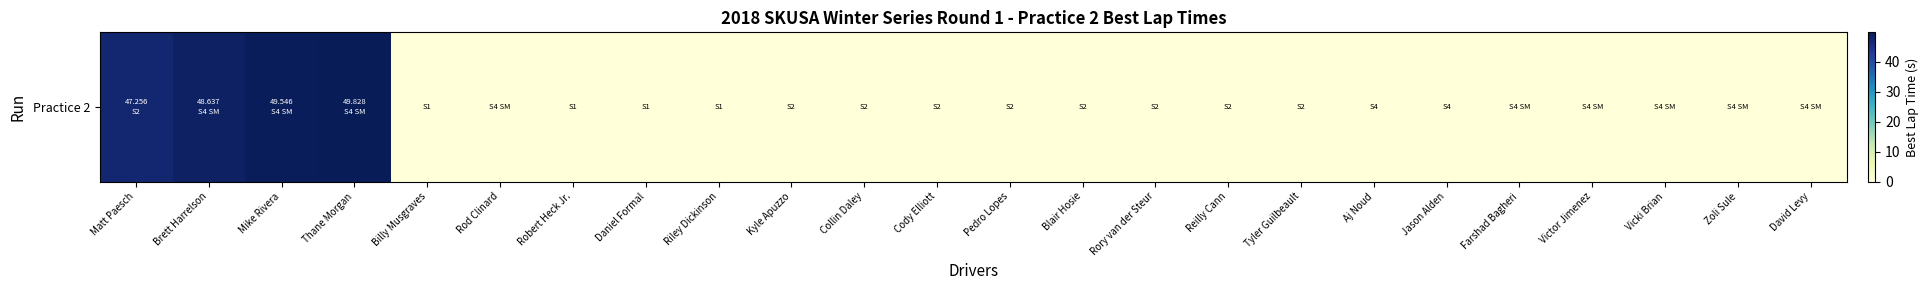

List the labels in order of value, smallest first.

Billy Musgraves, Rod Clinard, Robert Heck Jr., Daniel Formal, Riley Dickinson, Kyle Apuzzo, Collin Daley, Cody Elliott, Pedro Lopes, Blair Hosie, Rory van der Steur, Reilly Cann, Tyler Guilbeault, Aj Noud, Jason Alden, Farshad Bagheri, Victor Jimenez, Vicki Brian, Zoli Sule, David Levy, Matt Paesch, Brett Harrelson, Mike Rivera, Thane Morgan